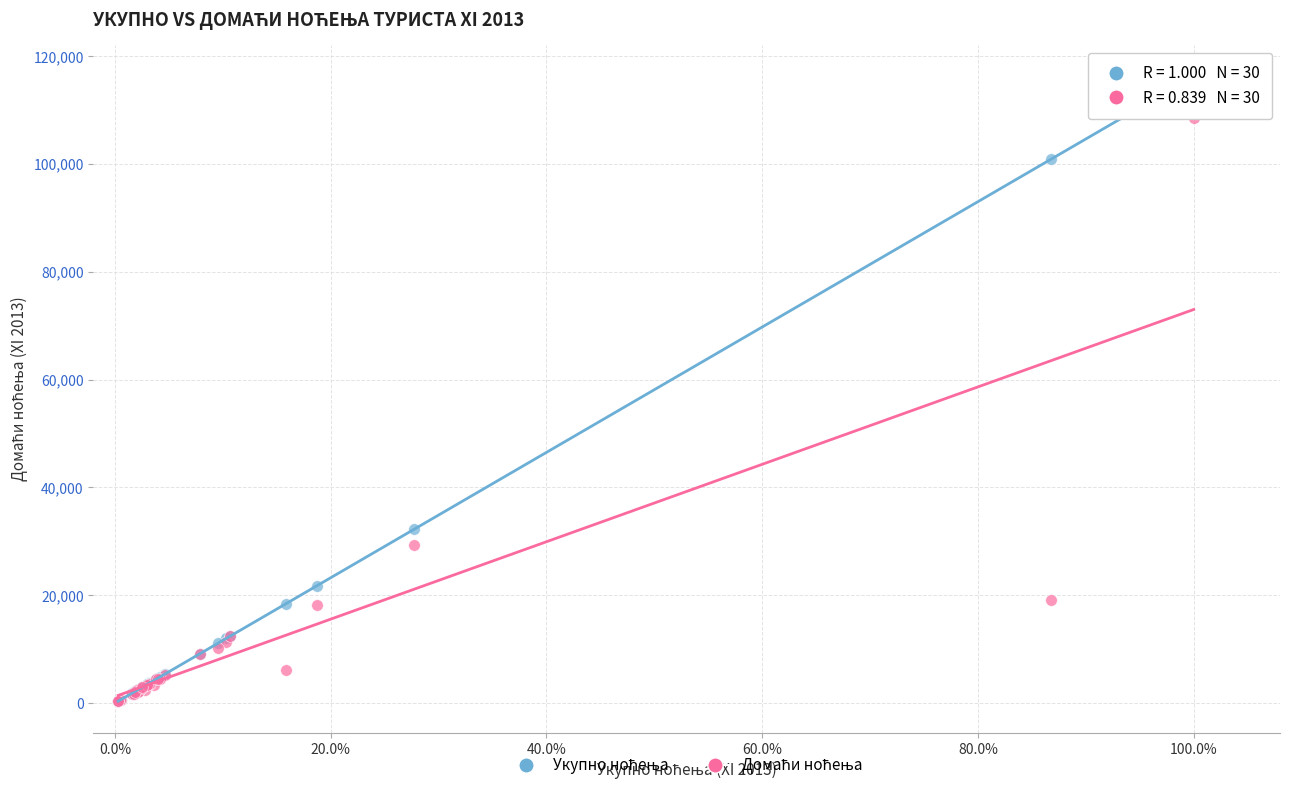

Across all series, what Y value is closest to 58274?

32197